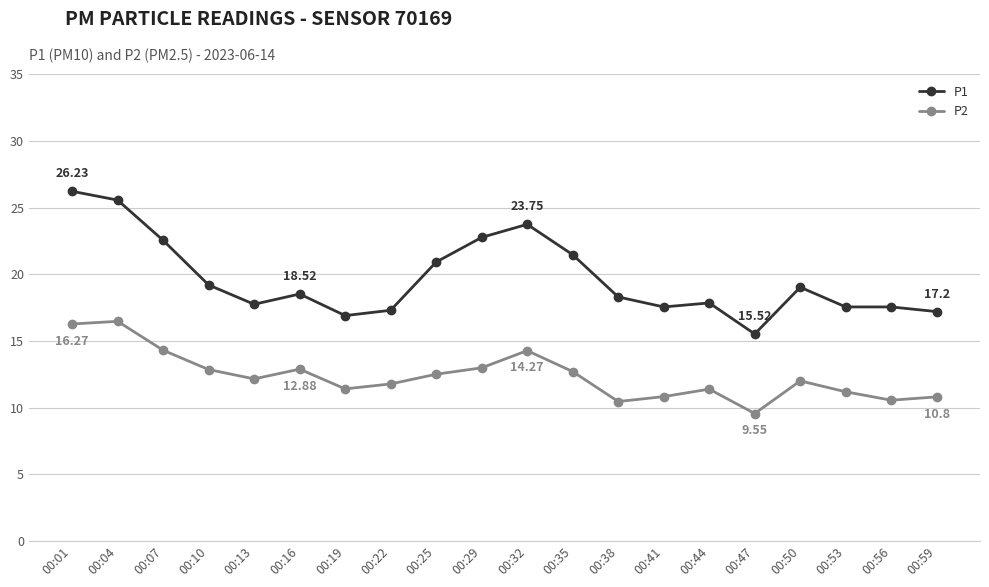

What are all the series names shown in the legend?

P1, P2